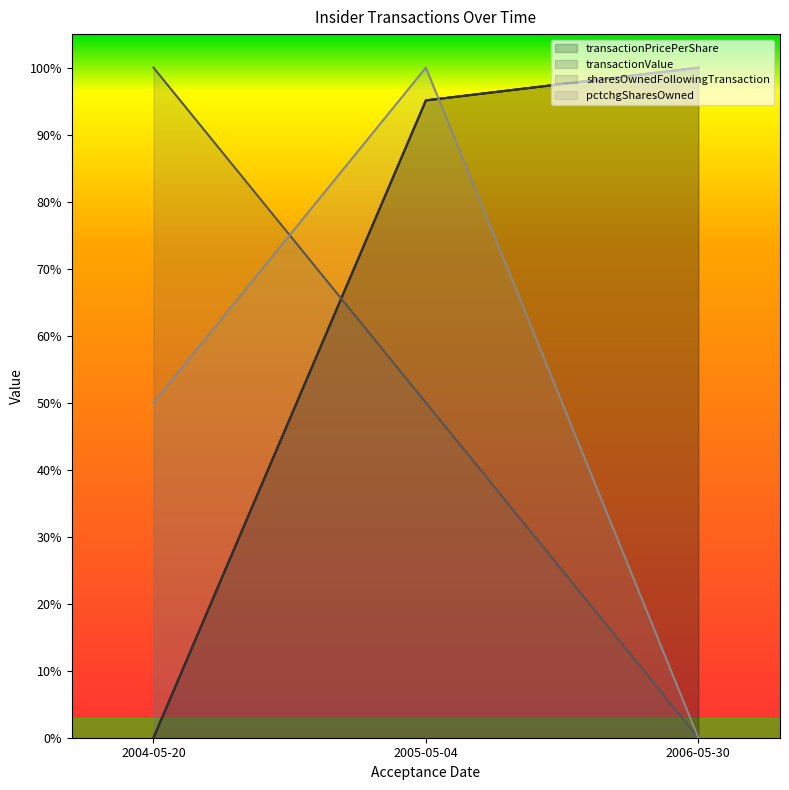

True or false: transactionPricePerShare has a value of 0.7 at 2004-05-20.

False